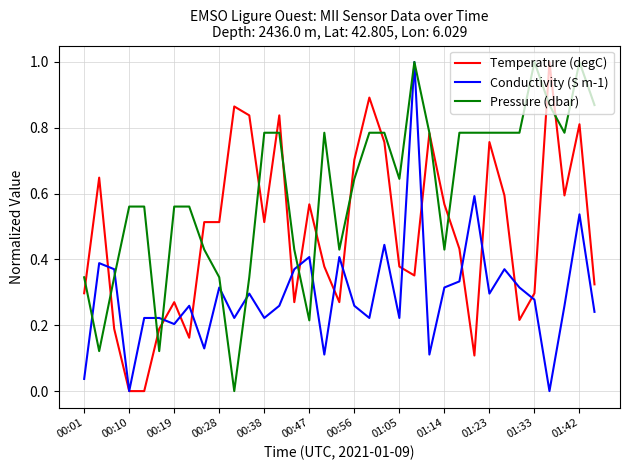

What is the difference between the maximum and minimum values in the Conductivity (S m-1) series?

1.0